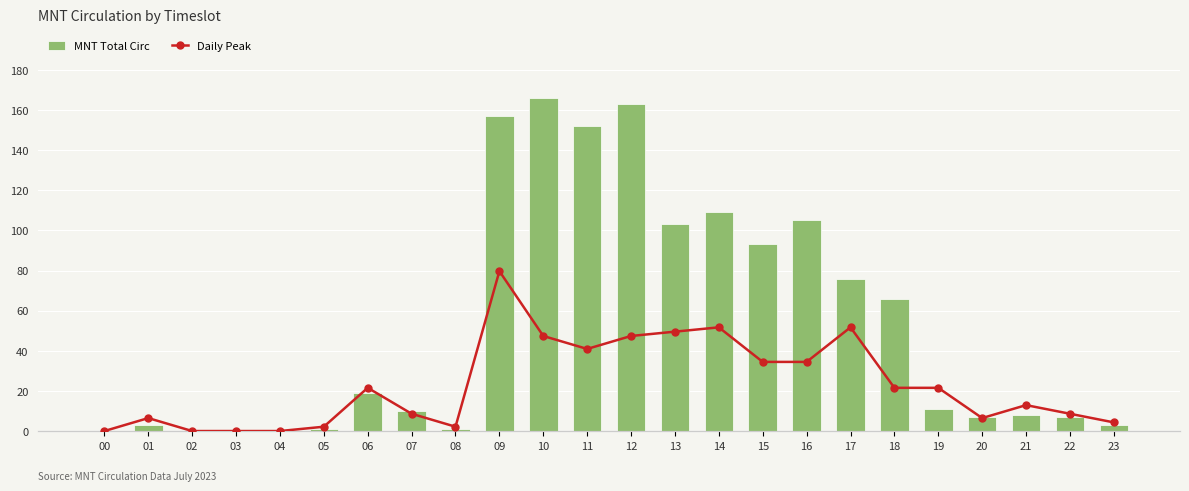

Count the number of data series in this chart.

2